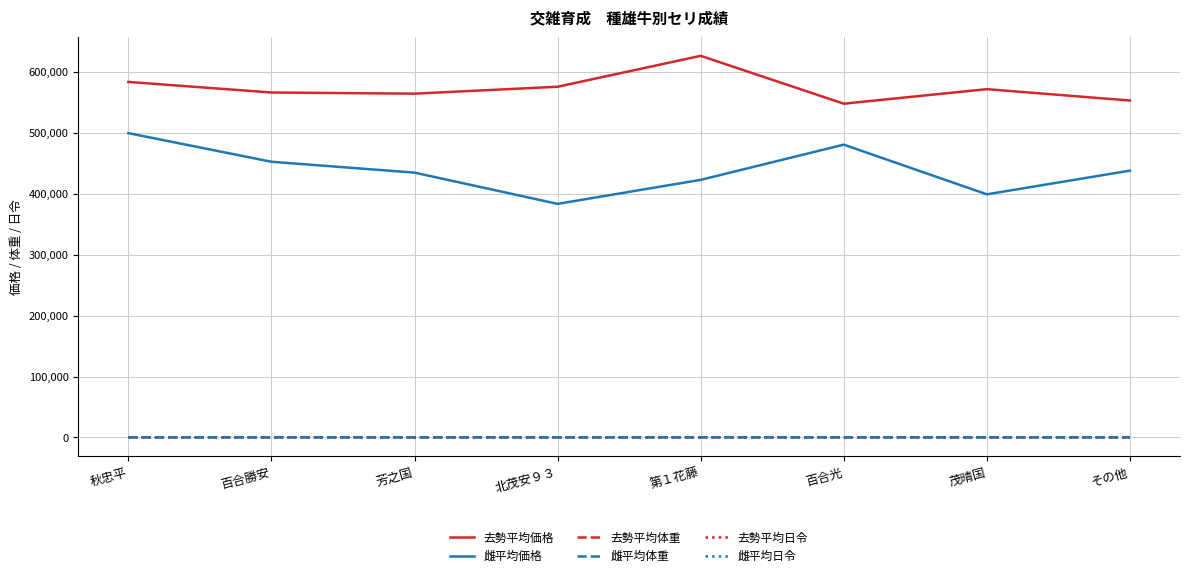

Is the value of 去勢平均体重 at 百合光 greater than the value of 雌平均価格 at 茂晴国?

No